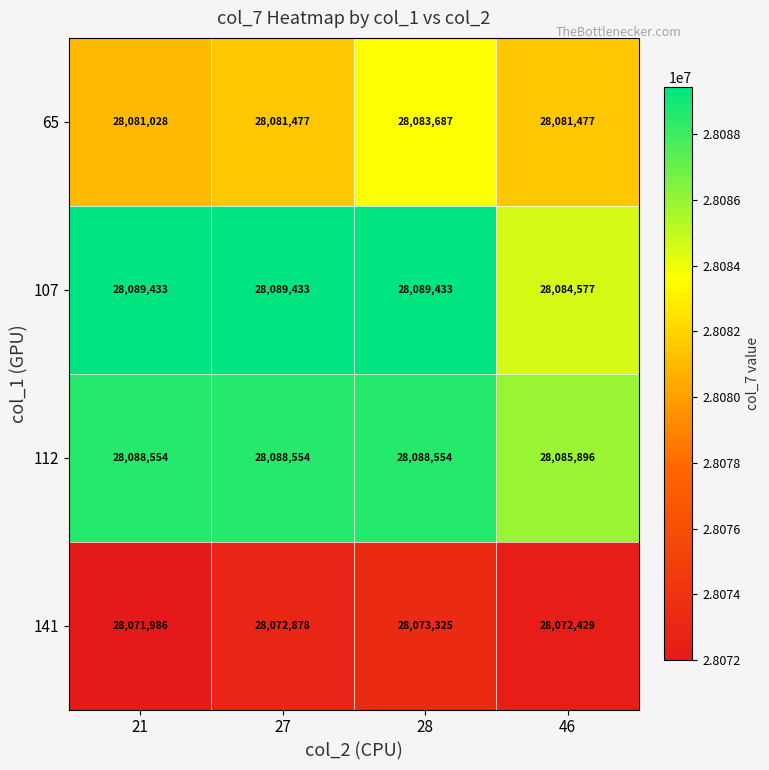

Between 27 and 46, which series saw the biggest shift?

107